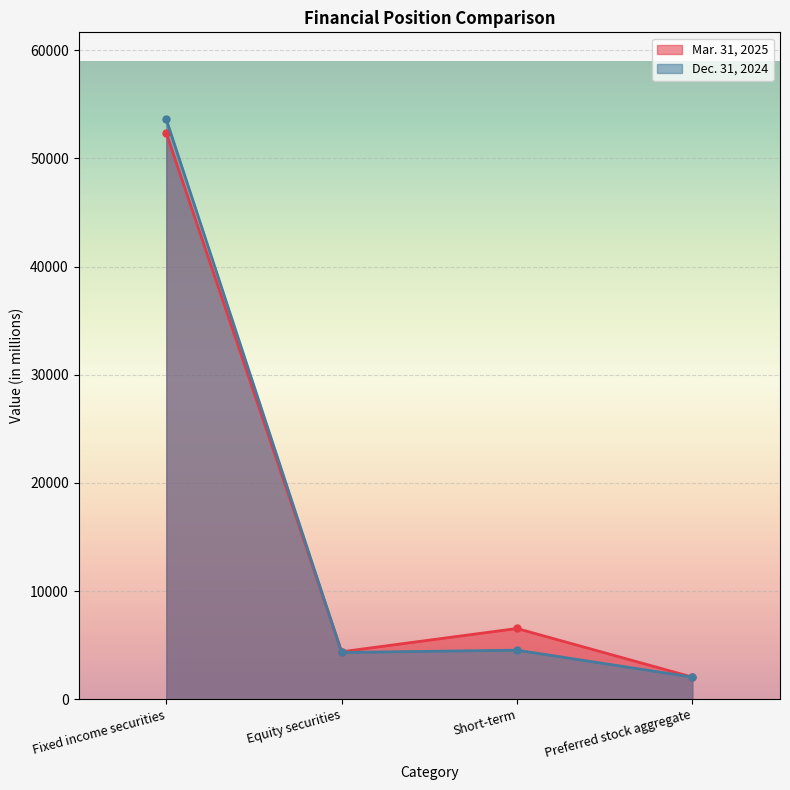

Rank the series at Fixed income securities from lowest to highest value.

Mar. 31, 2025, Dec. 31, 2024